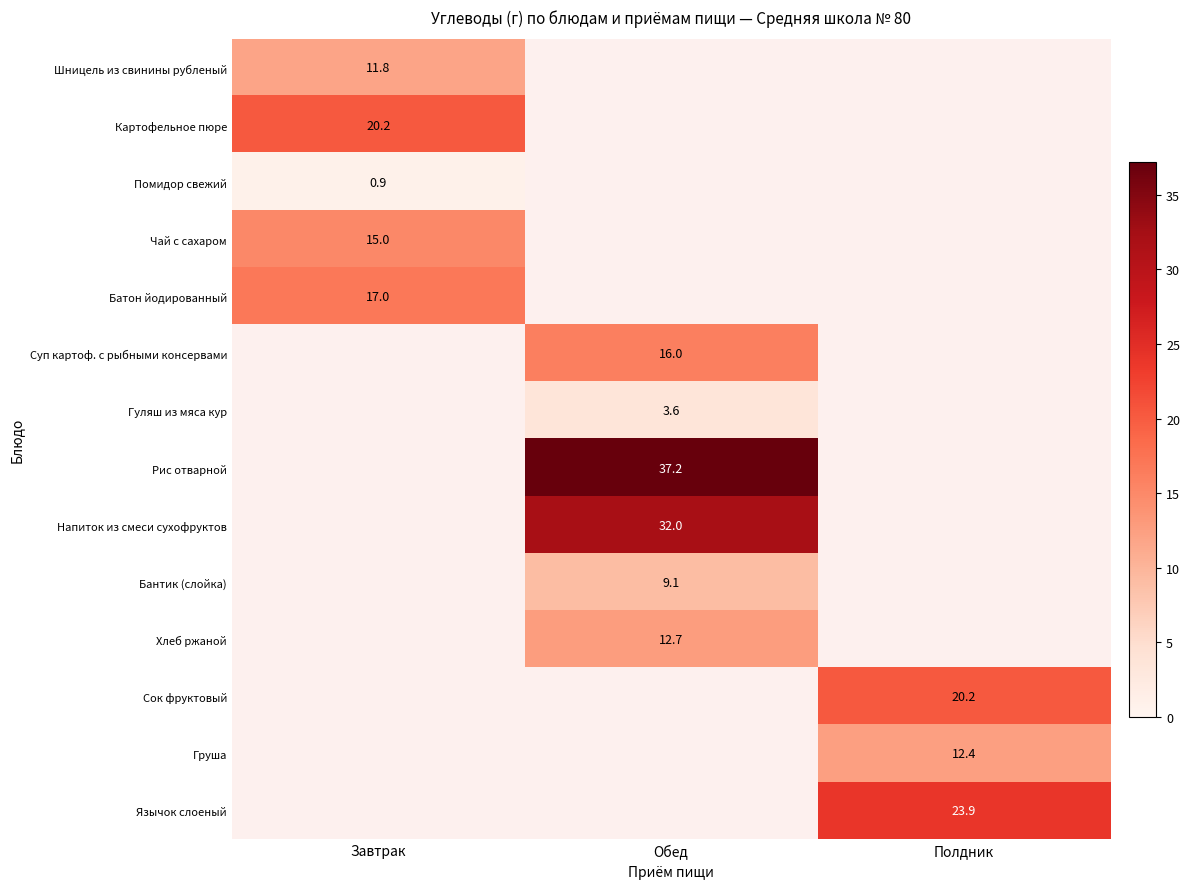

Which category has the highest value across all series?

Обед